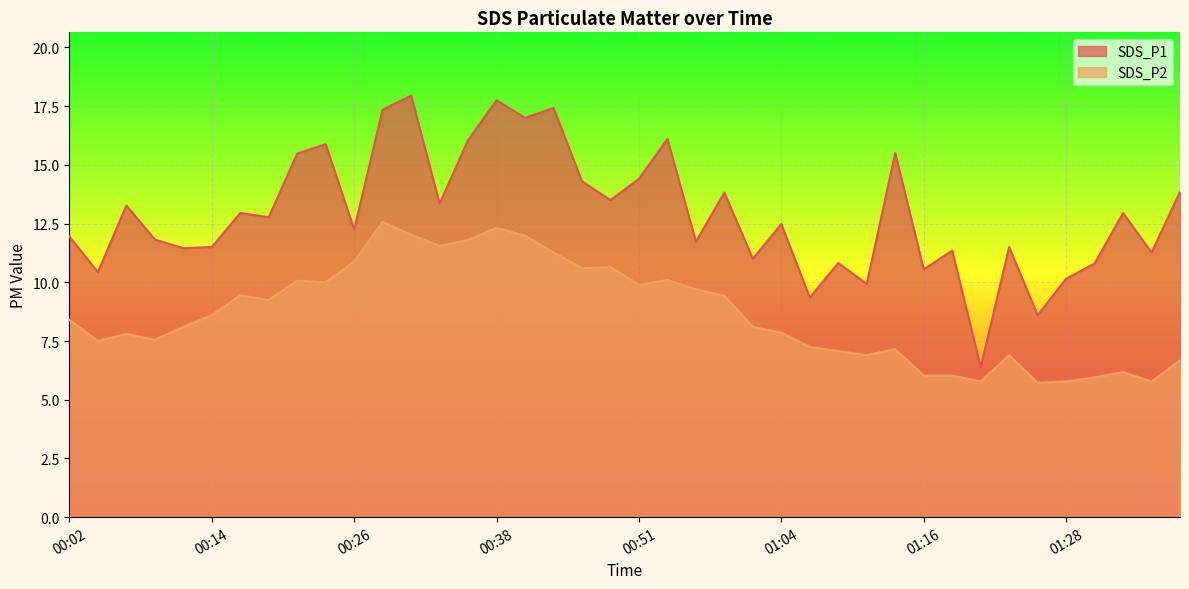

How many categories are shown in the chart?

40